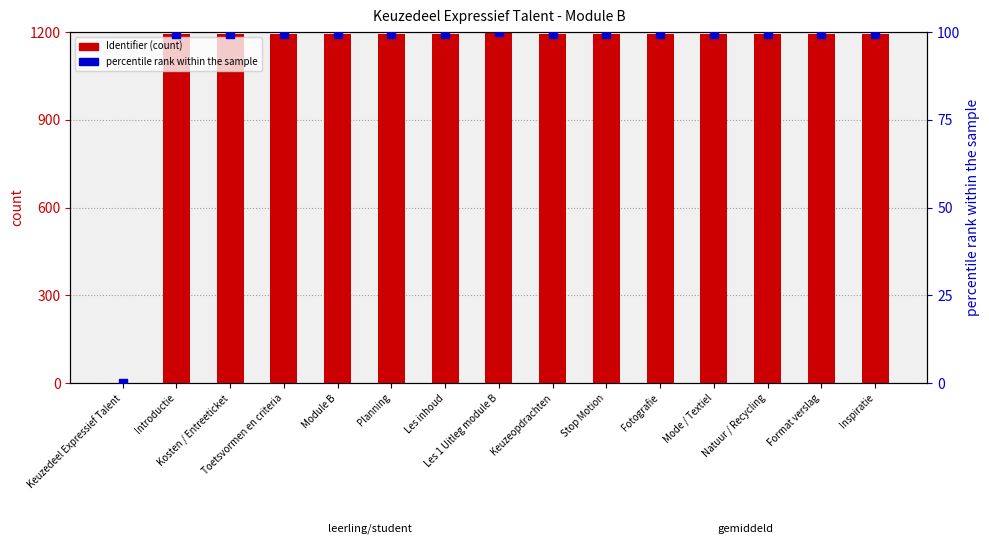

At how many categories does at least one series exceed 338?

14